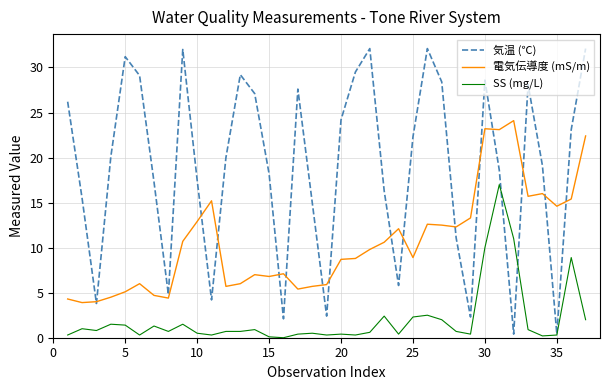

List the series in order of their overall mean, lowest first.

SS (mg/L), 電気伝導度 (mS/m), 気温 (℃)